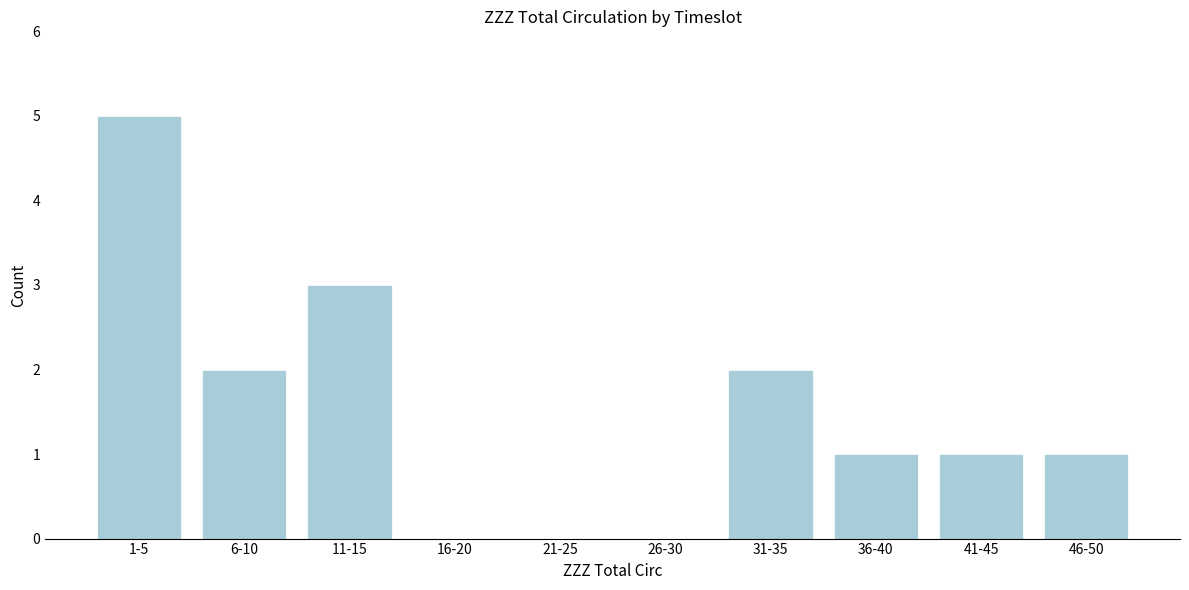

Reading left to right, what are all the values shown in this chart?

1-5=5	6-10=2	11-15=3	16-20=0	21-25=0	26-30=0	31-35=2	36-40=1	41-45=1	46-50=1